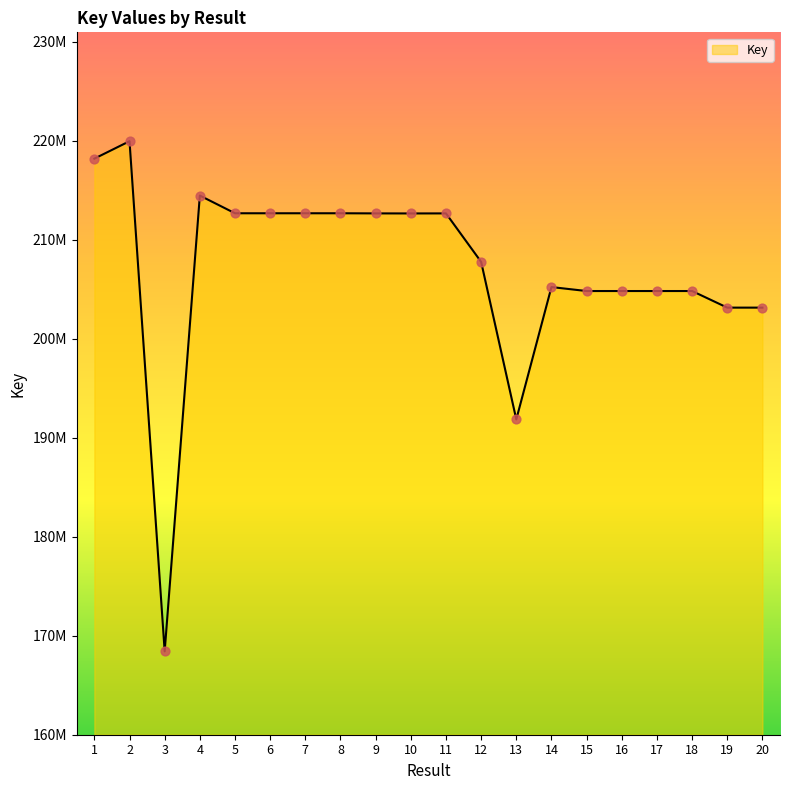

What is the change in value from 6 to 12?

-4908985